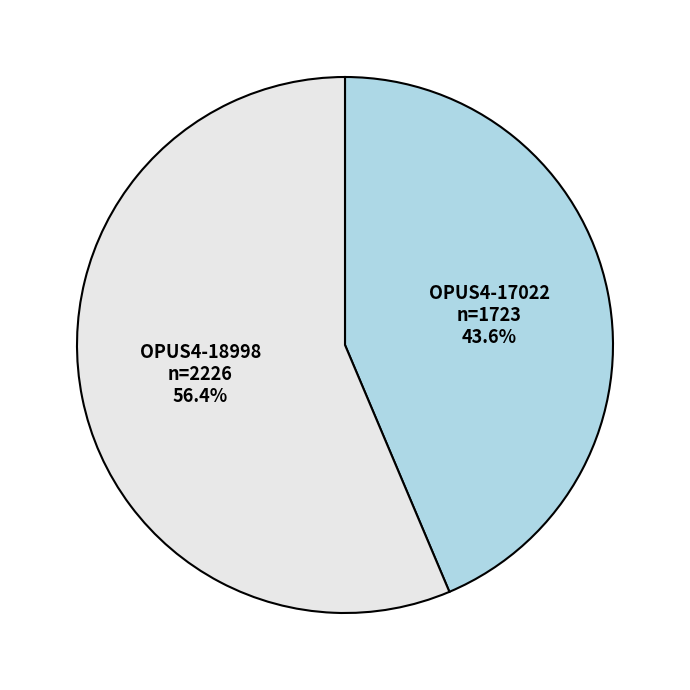

Approximately how many times larger is the value at OPUS4-17022 compared to OPUS4-18998?

0.8